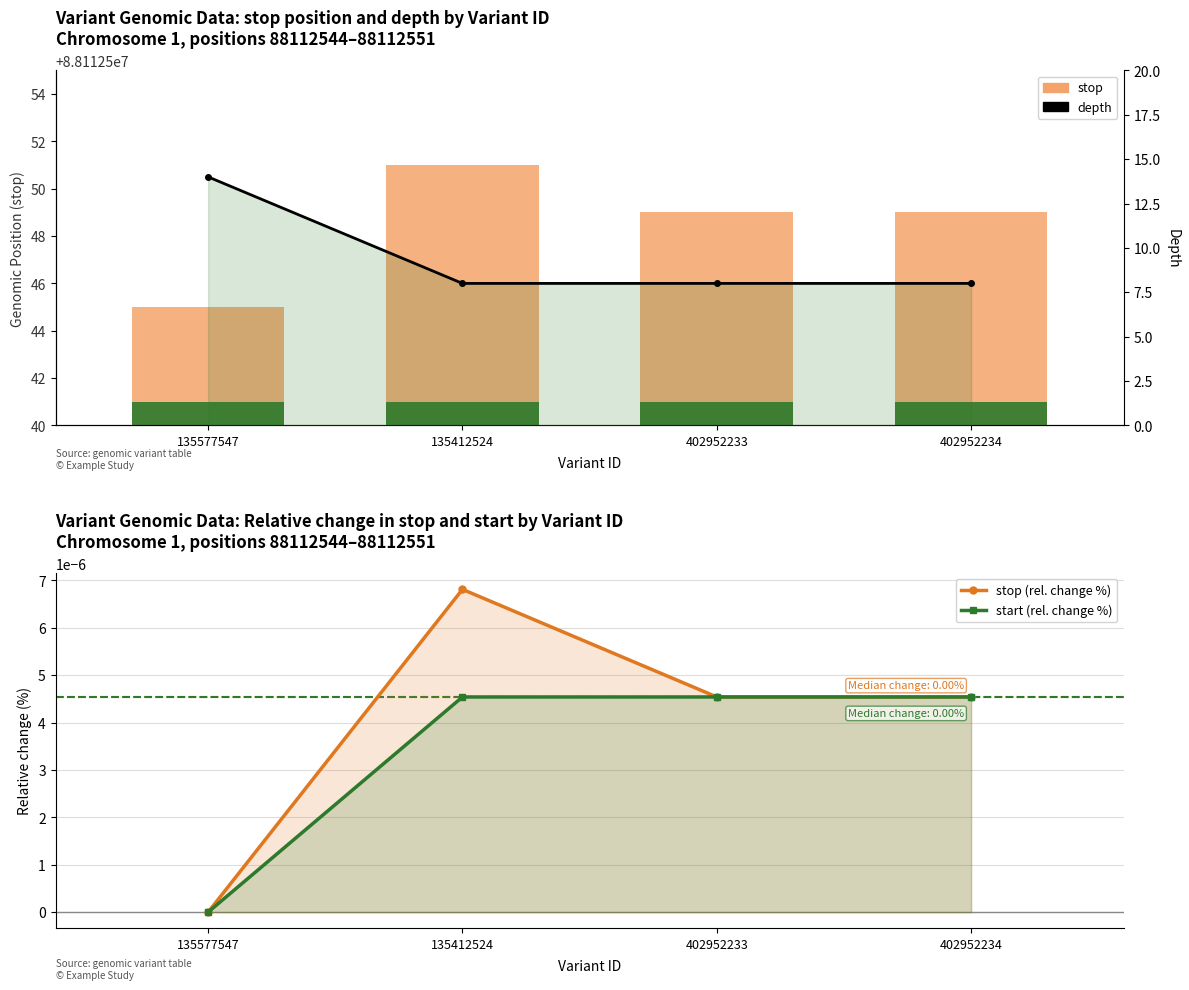

Reading left to right, extract all data points from this chart.

stop: 135577547=88112545.0	135412524=88112551.0	402952233=88112549.0	402952234=88112549.0
start indicator: 135577547=1.0	135412524=1.0	402952233=1.0	402952234=1.0
stop (rel. change %): 135577547=0.0	135412524=0.0	402952233=0.0	402952234=0.0
start (rel. change %): 135577547=0.0	135412524=0.0	402952233=0.0	402952234=0.0
depth: 135577547=14.0	135412524=8.0	402952233=8.0	402952234=8.0